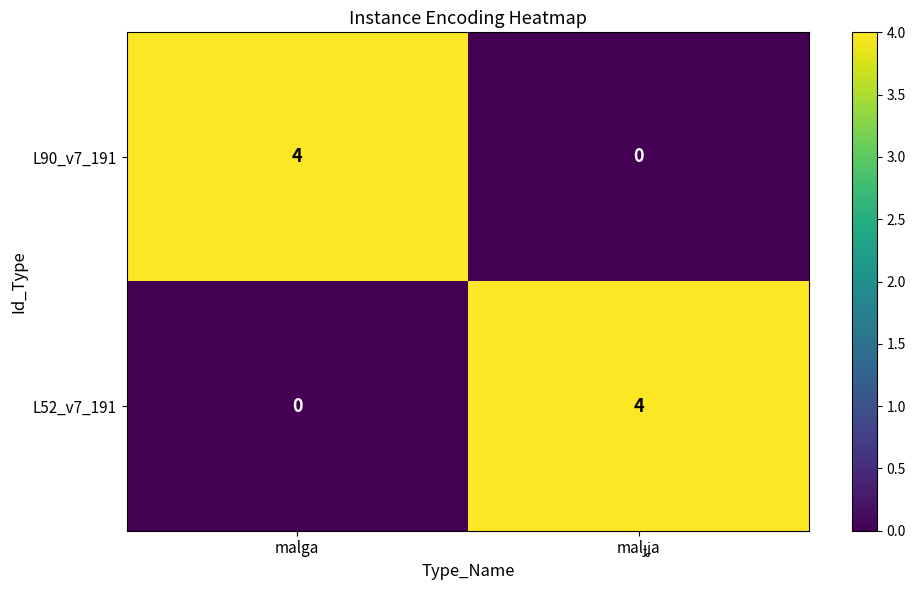

How many values in the L90_v7_191 series are below 4?

1